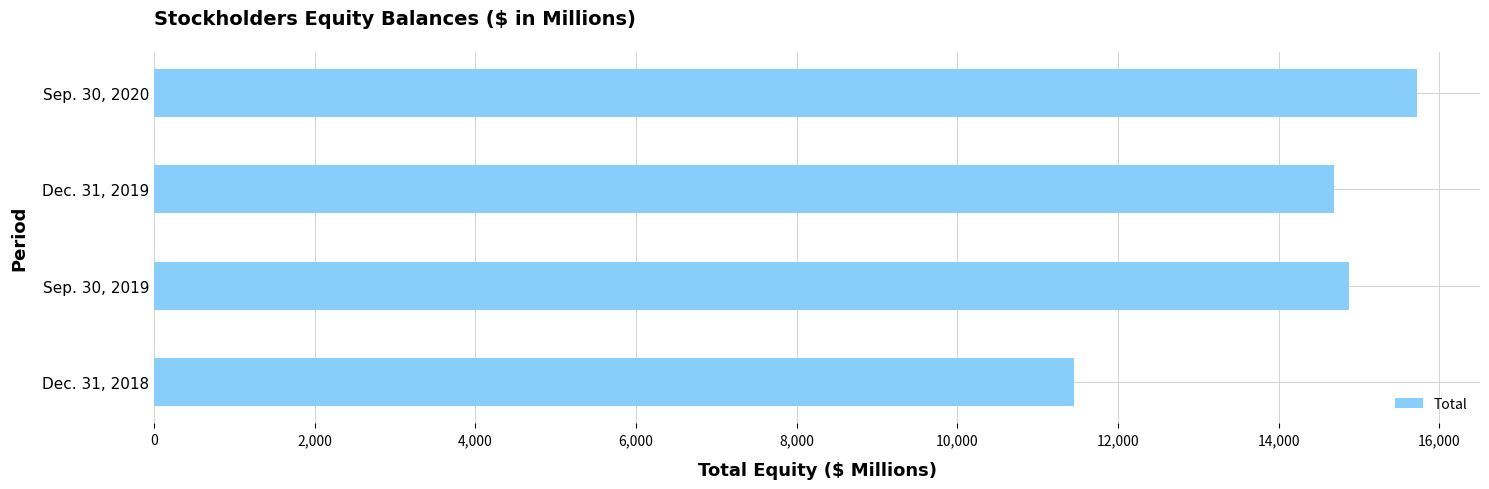

What is the sum of the values at Dec. 31, 2018 and Dec. 31, 2019?

26141.8